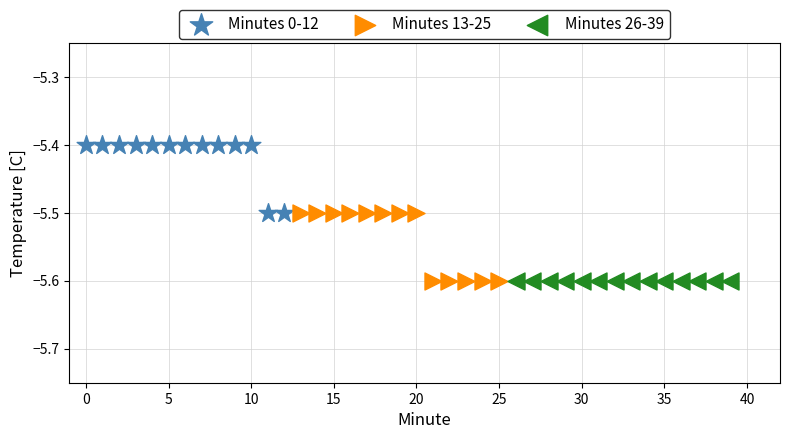

Which series reaches the maximum Y coordinate?

Minutes 0-12